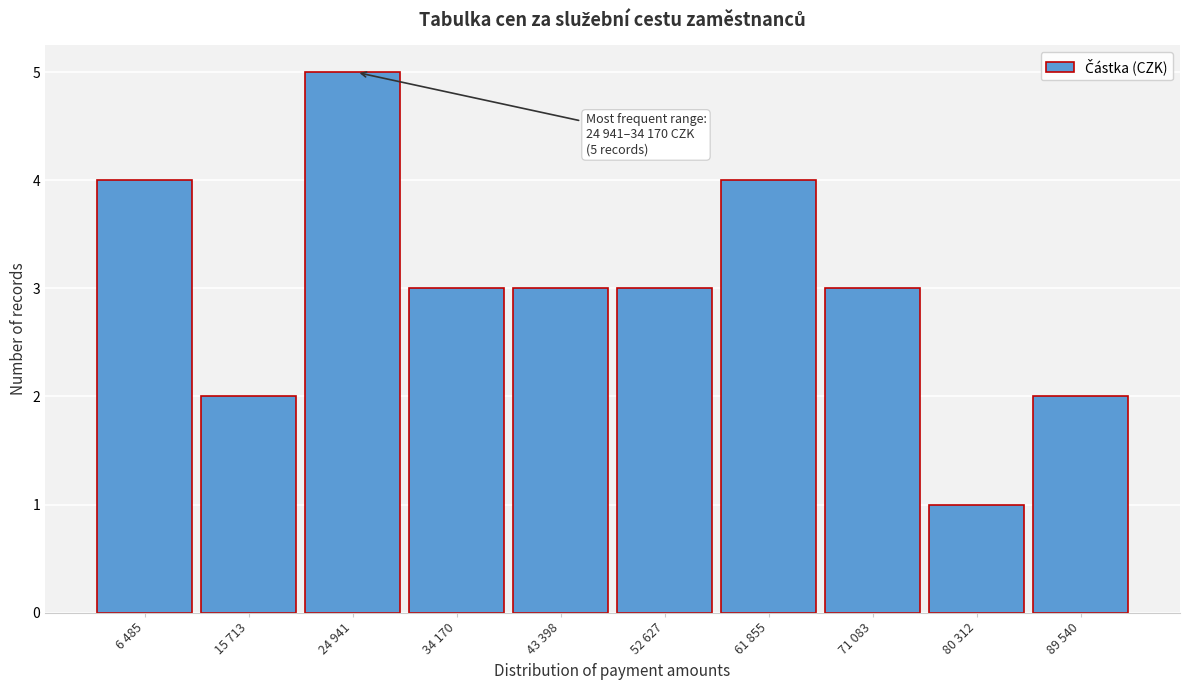

Reading left to right, what are all the values shown in this chart?

4	2	5	3	3	3	4	3	1	2